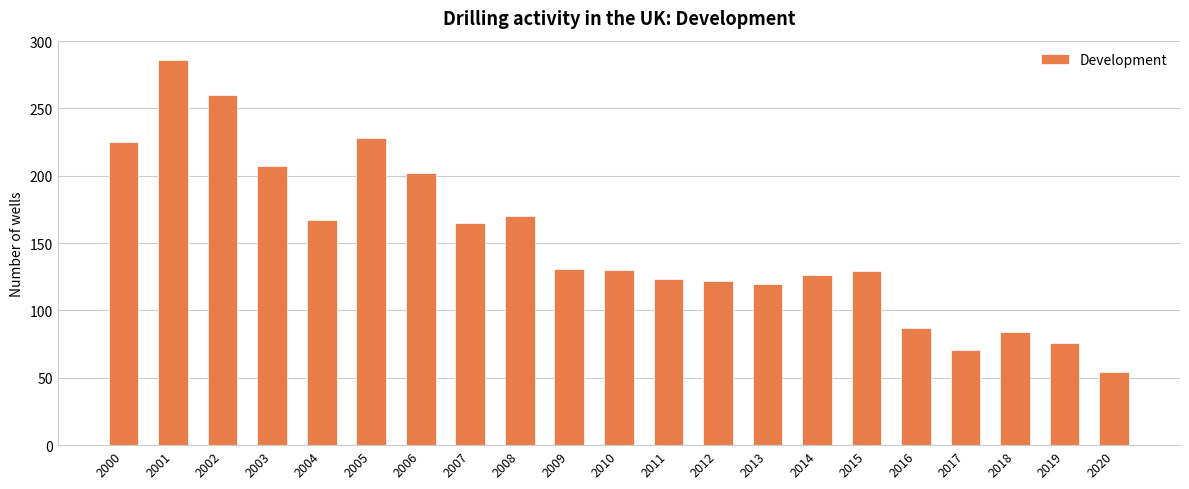

The chart shows a value of 206 at 2011. True or false?

False